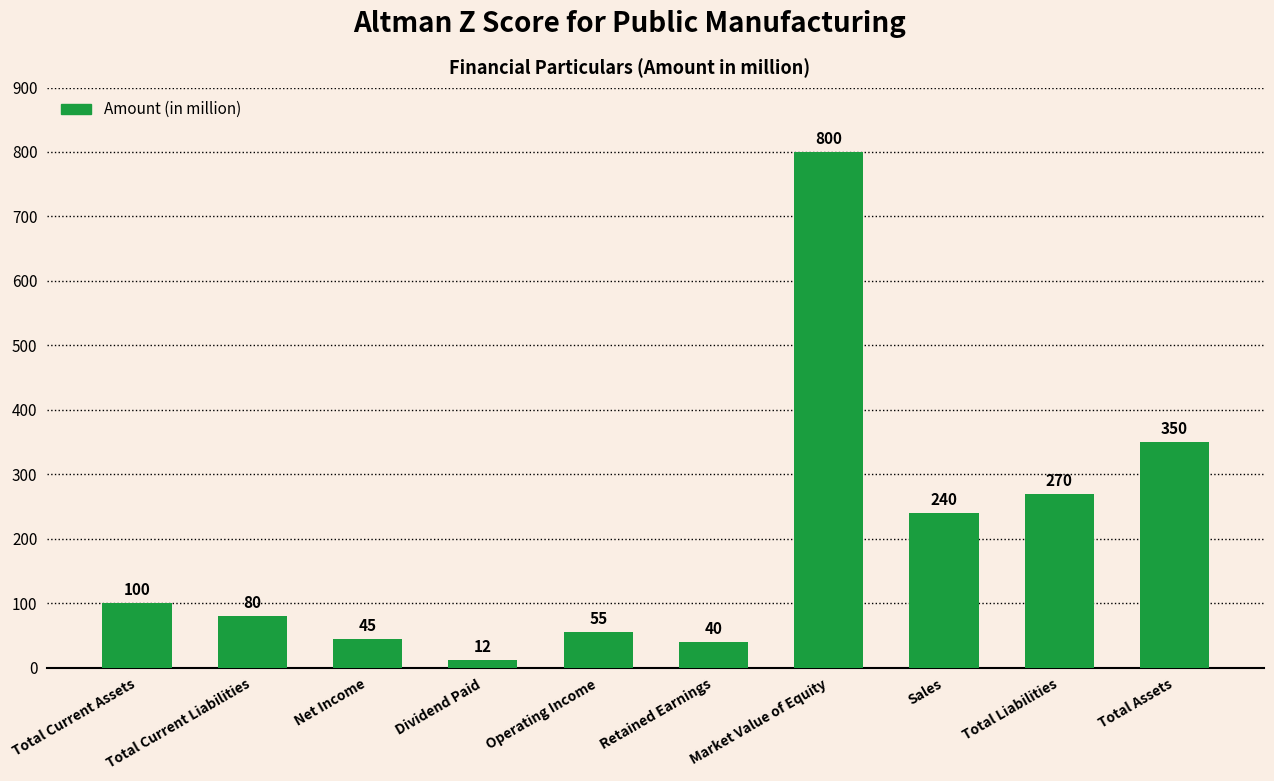

What is the average value?

199